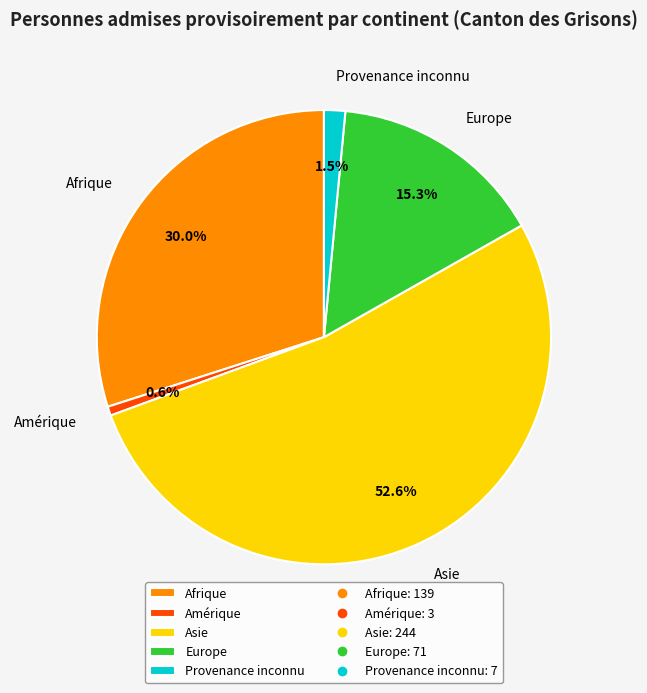

To the nearest percent, what percentage of the pie is Amérique?

1%